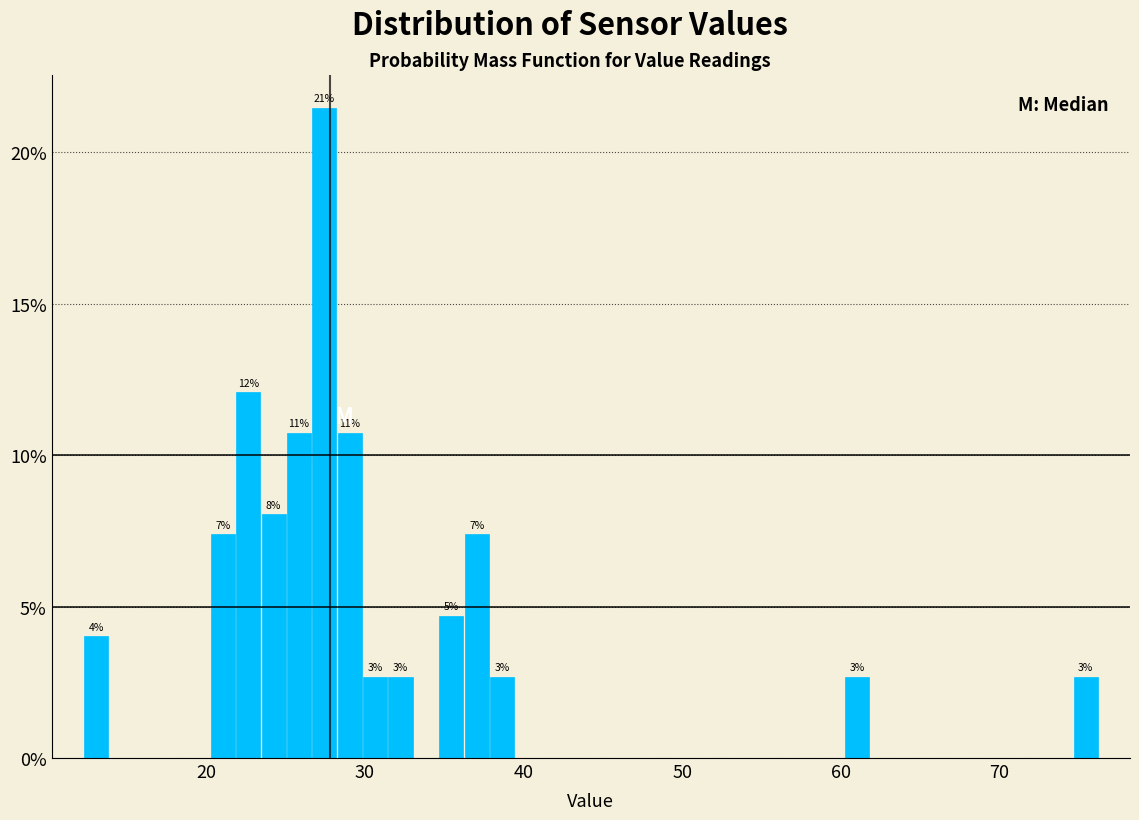

Read against the x-axis, roughly where is the centre of the tallest bar?

27